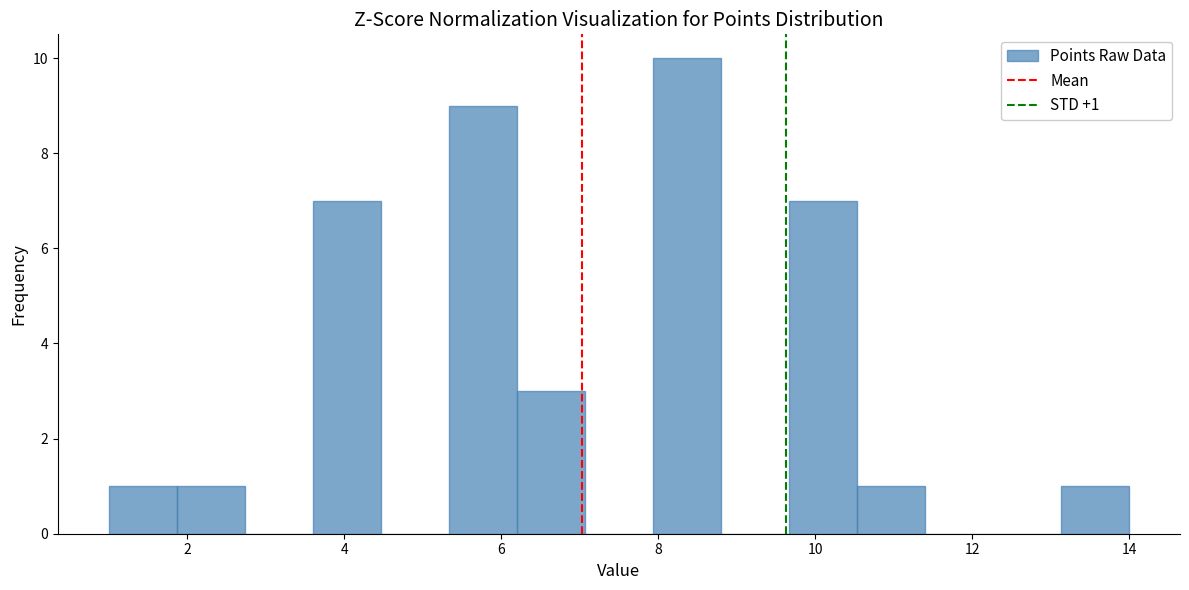

Which range on the x-axis has the tallest bar?

8.0 to 8.8